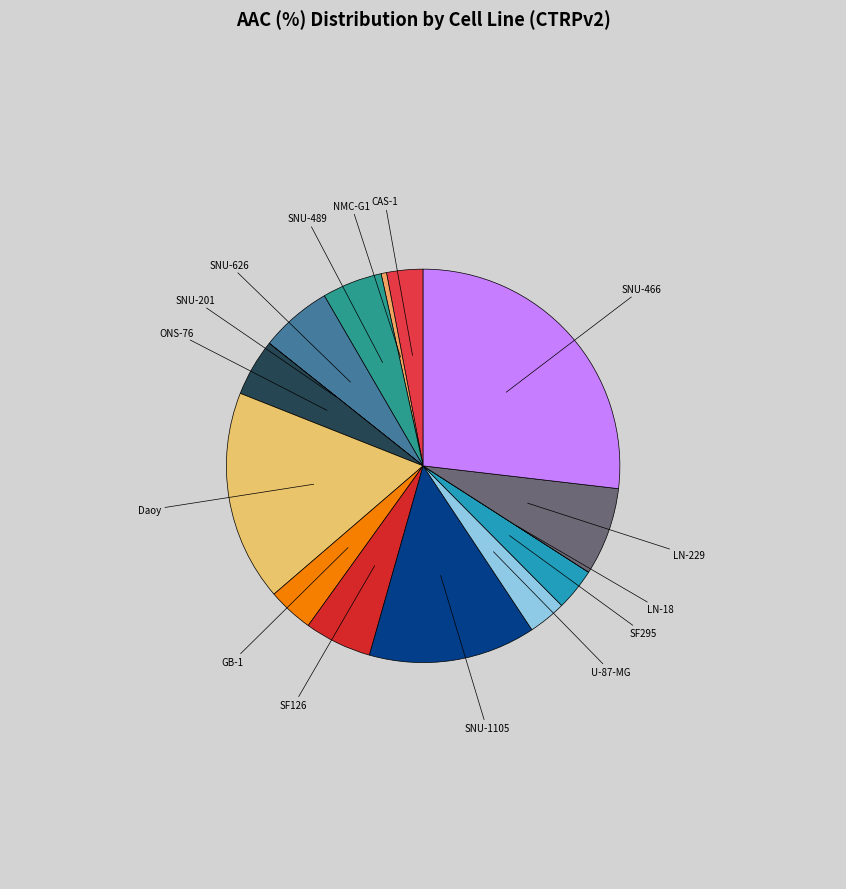

What is the largest slice in the pie chart?

SNU-466